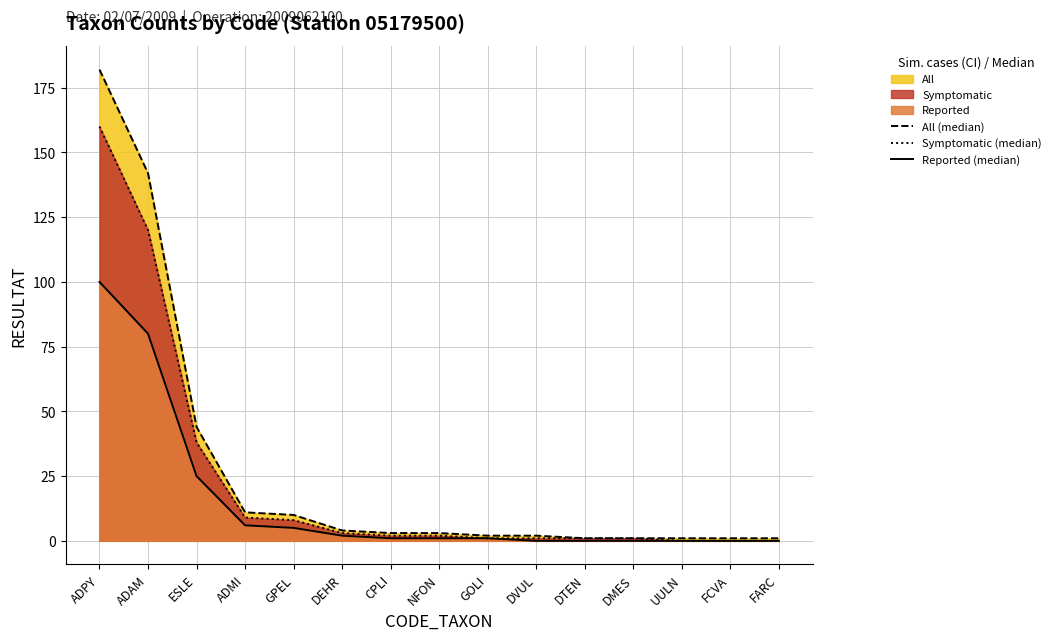

Which category has the highest value across all series?

ADPY